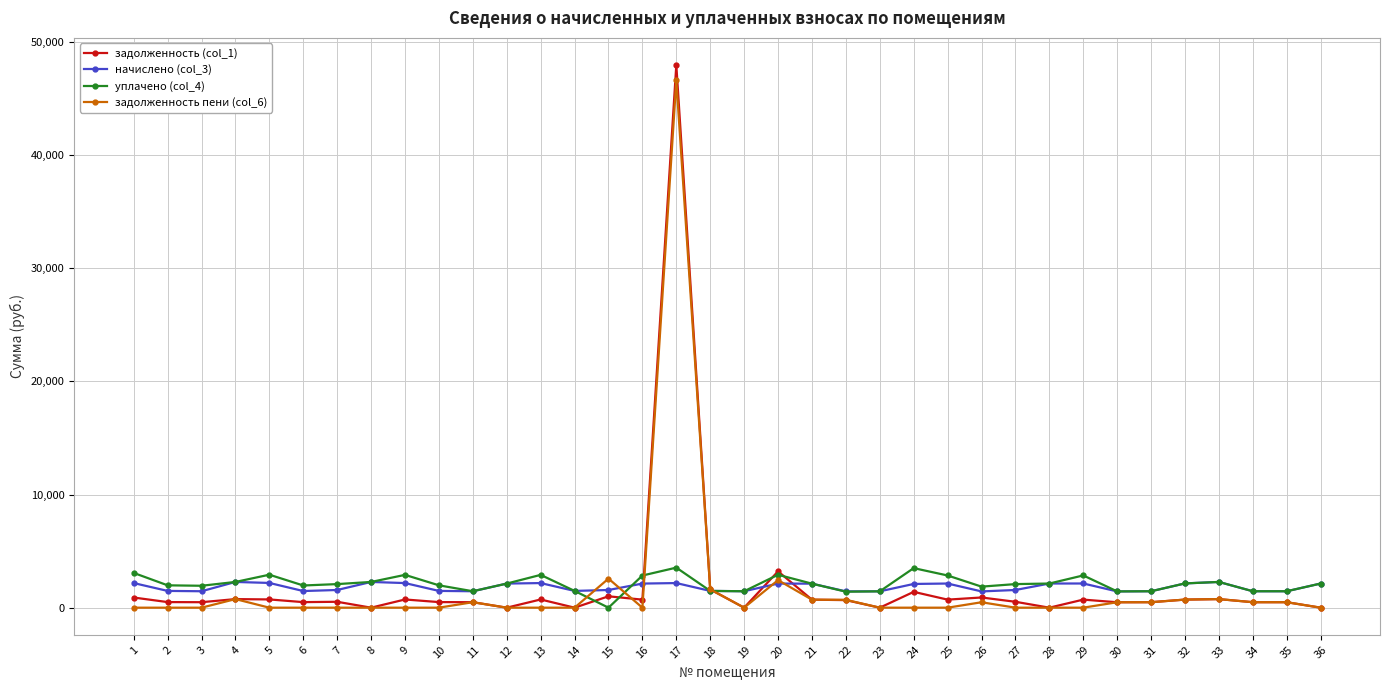

How many data points in задолженность пени (col_6) are above 0?

15